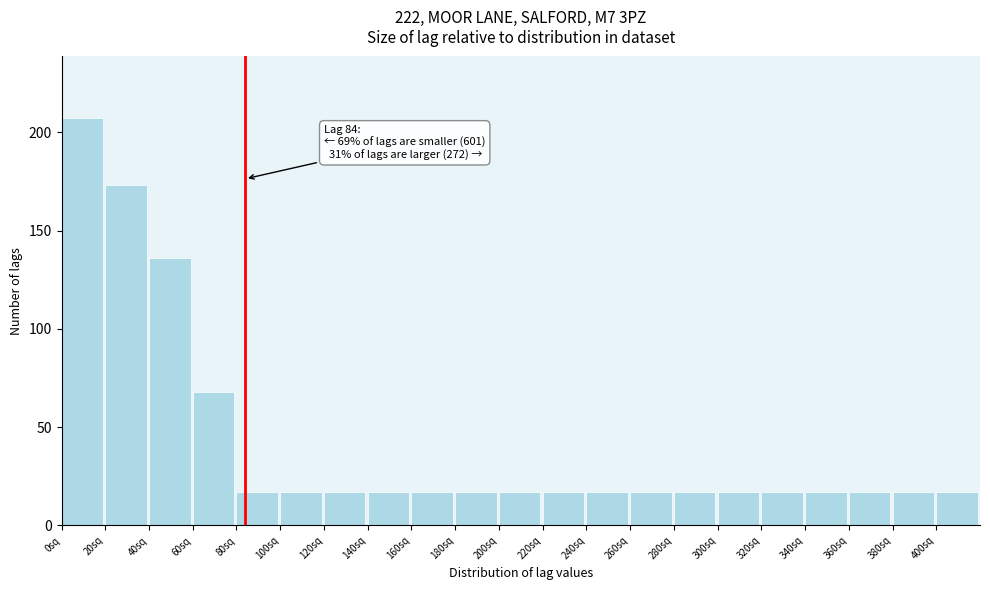

Reading left to right, what are all the values shown in this chart?

207.4	173.4	136.0	68.0	17.0	17.0	17.0	17.0	17.0	17.0	17.0	17.0	17.0	17.0	17.0	17.0	17.0	17.0	17.0	17.0	17.0